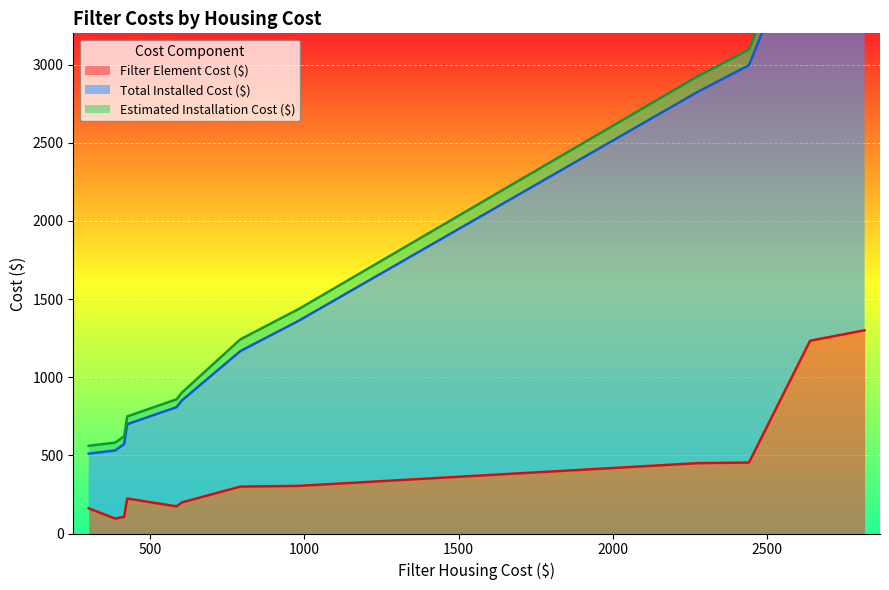

Which series changed the most between 5 and 8?

Total Installed Cost ($)